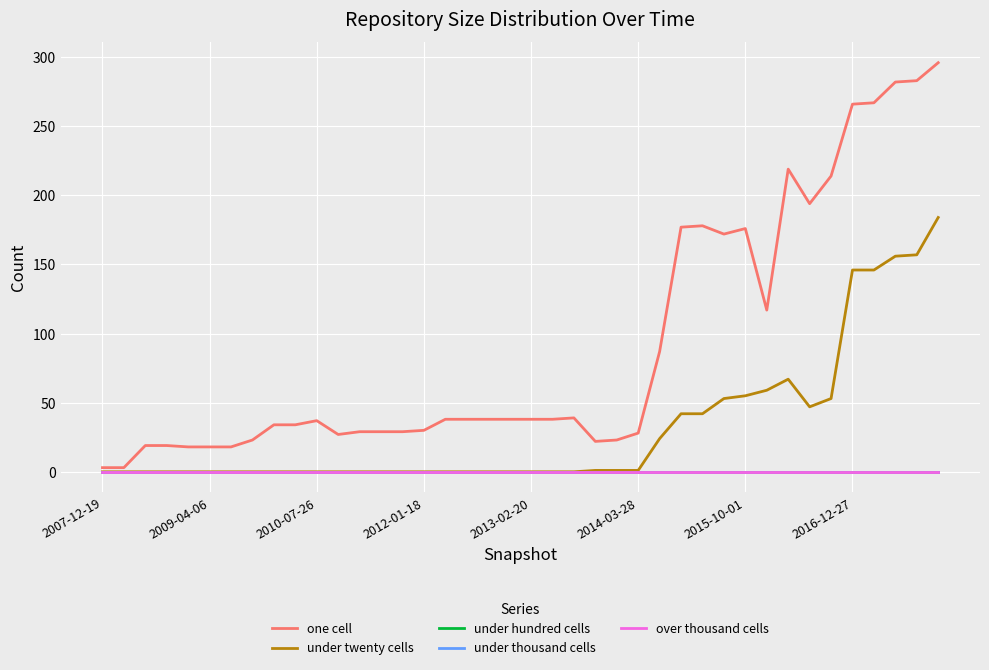

Does the chart display data point markers on the line(s)?

No